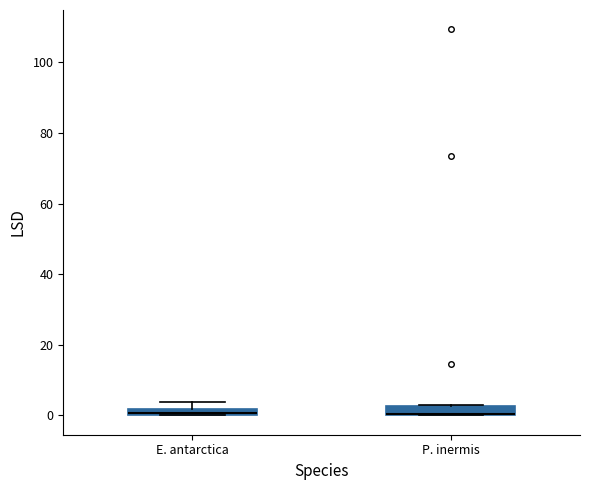

Where is the upper edge of the box for P. inermis on the y-axis? The values are not printed on the chart, so give them approximately, as read against the axis.

2